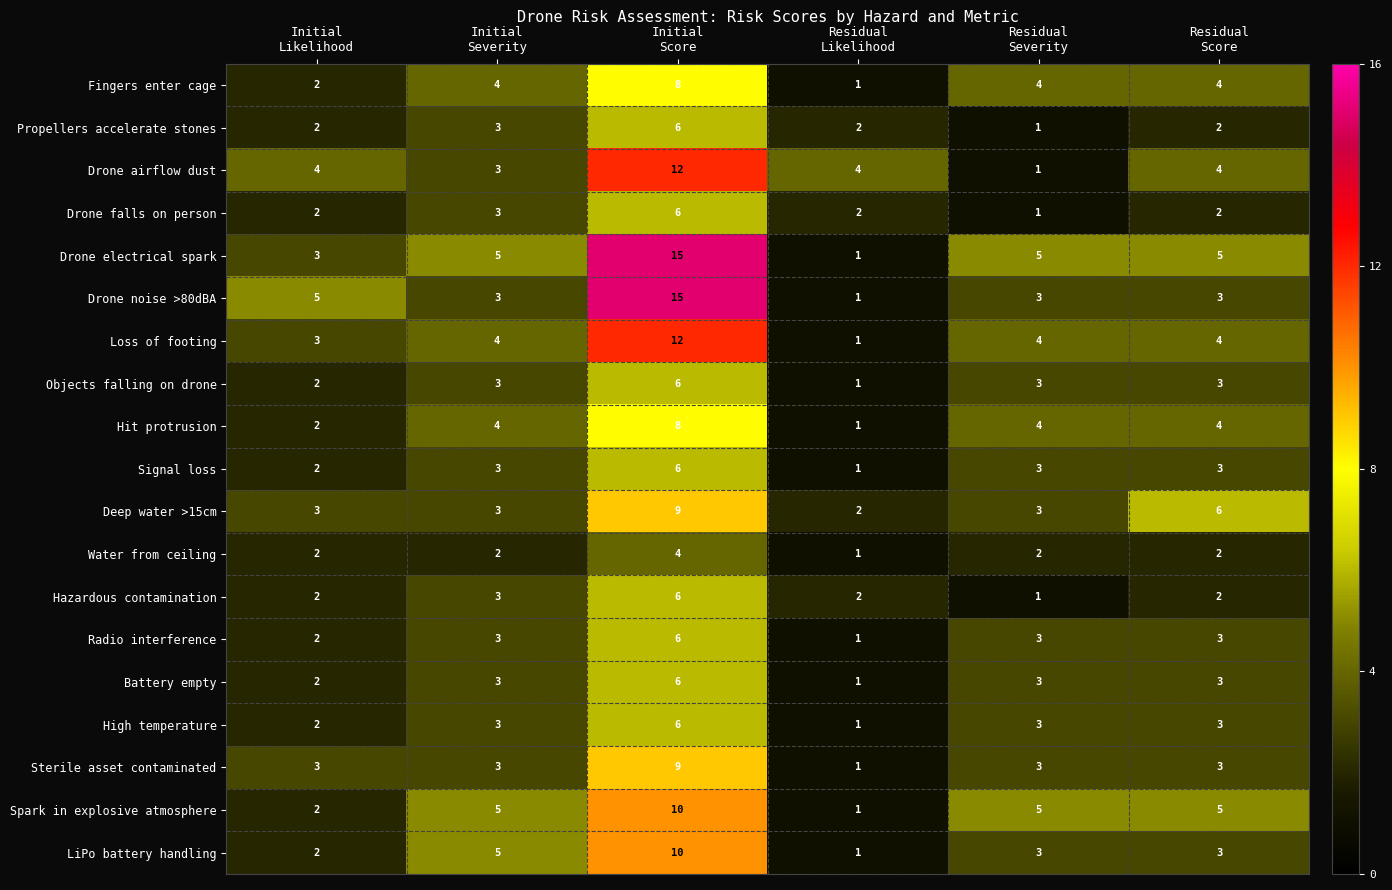

What is the sum of all Drone airflow dust values?

28